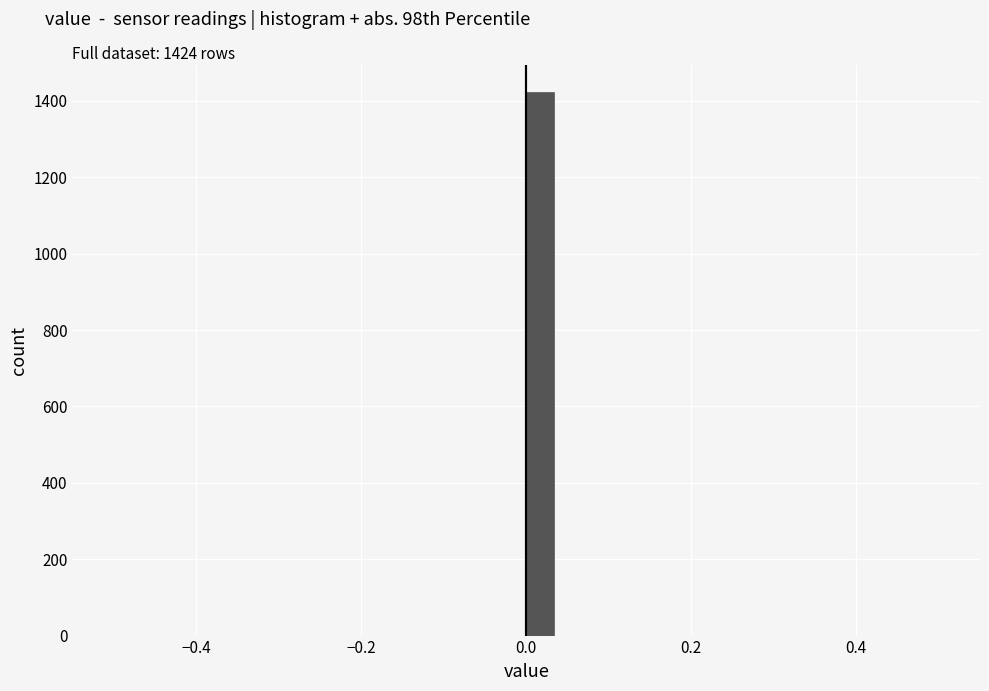

Around what value on the x-axis is the tallest bar? Give the approximate position of its centre, as read against the axis.

0.02